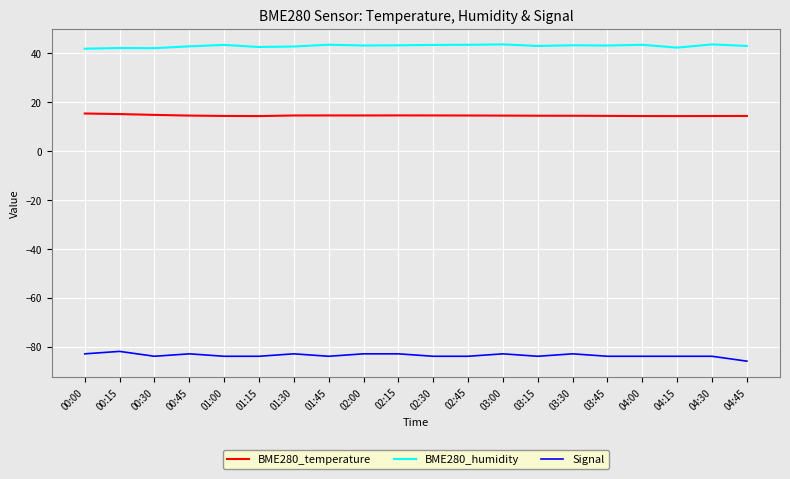

True or false: BME280_temperature and Signal cross at least once.

False